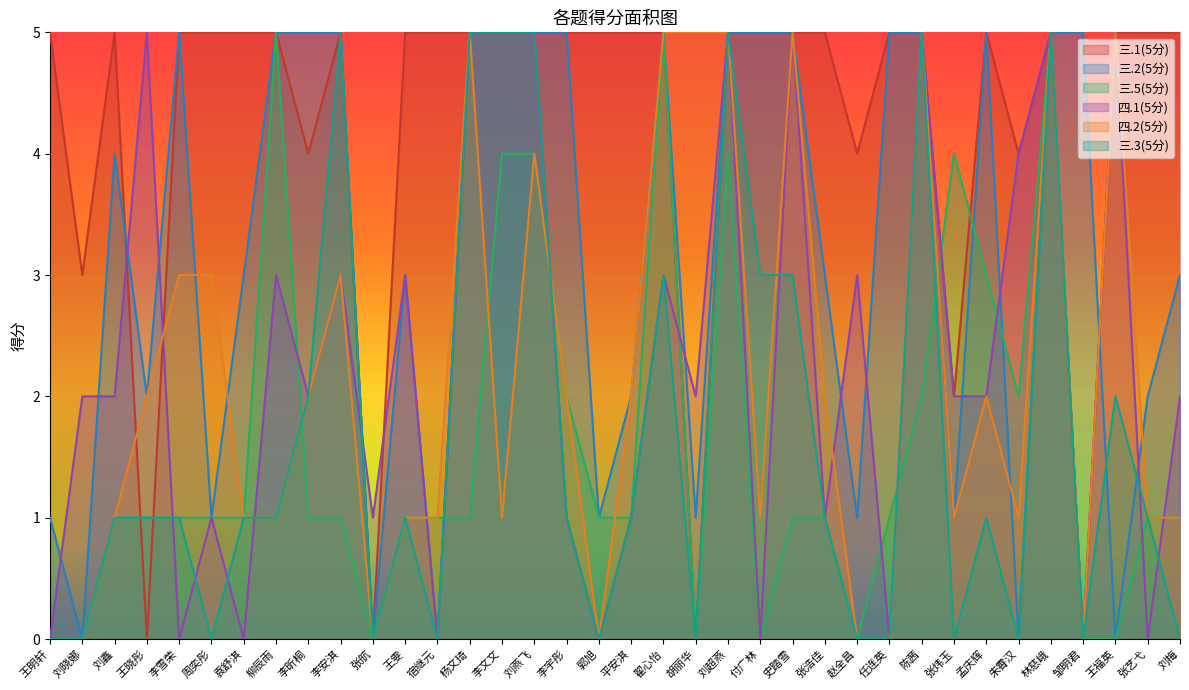

What is the average value of the 三.3(5分) series?

2